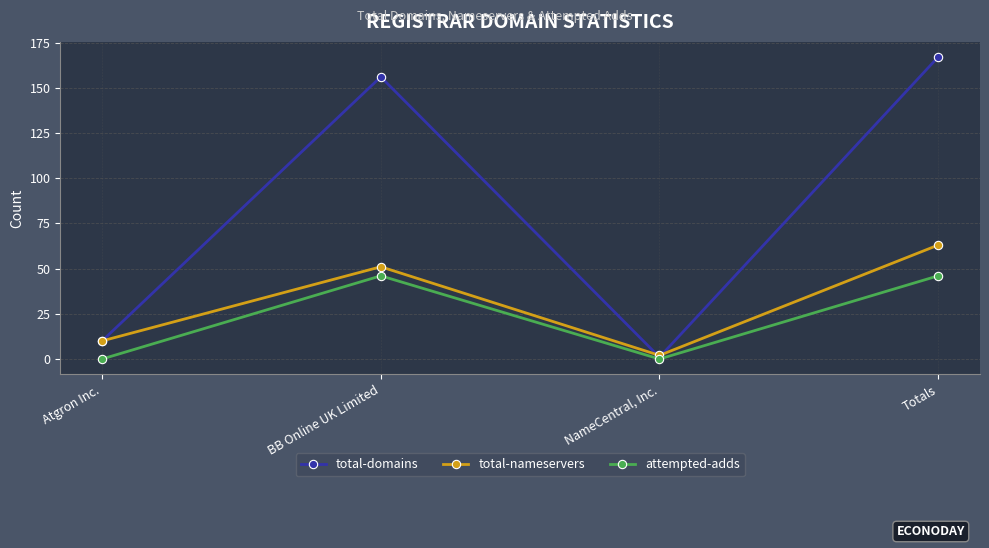

True or false: attempted-adds has more than 0 interior local peaks.

True